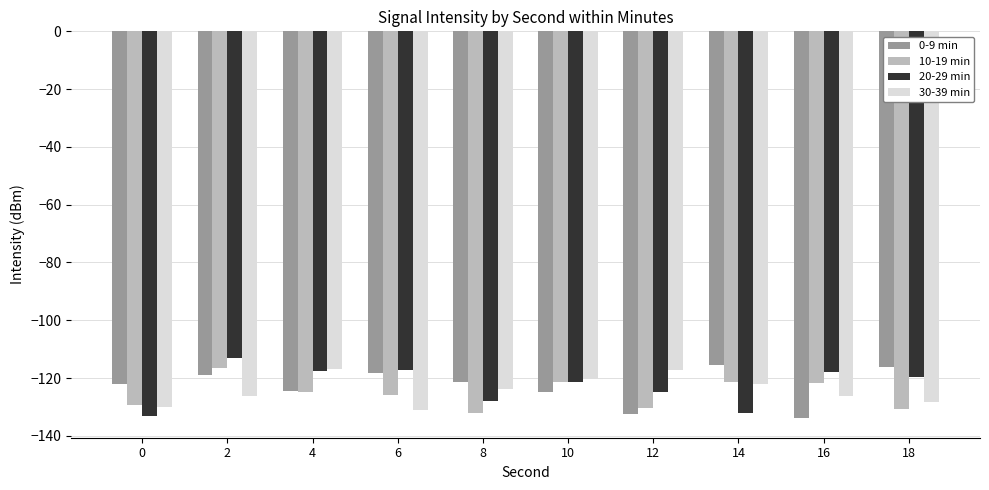

What is the spread (max minus min) of values at 18?

14.4